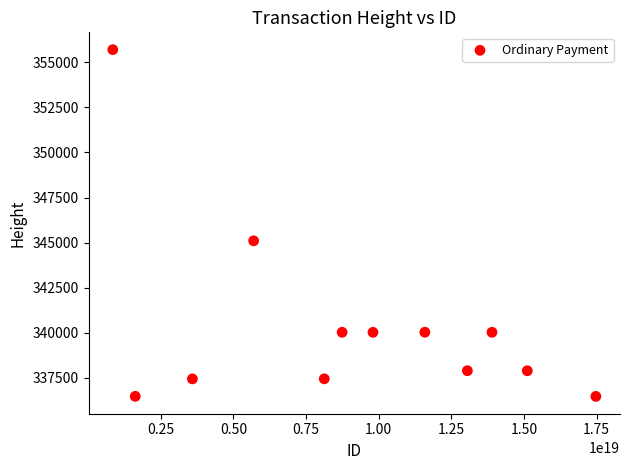

What is the average Y value?

340378